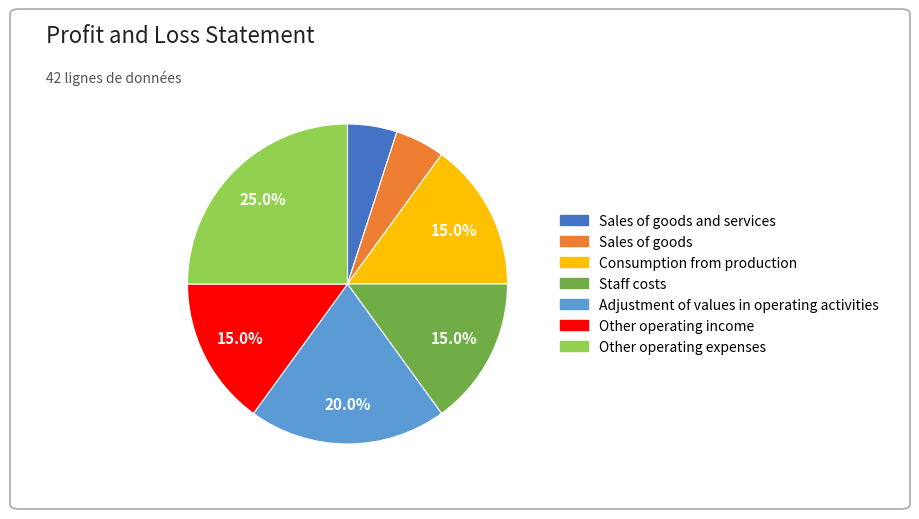

Is there any slice that represents more than half of the pie?

No